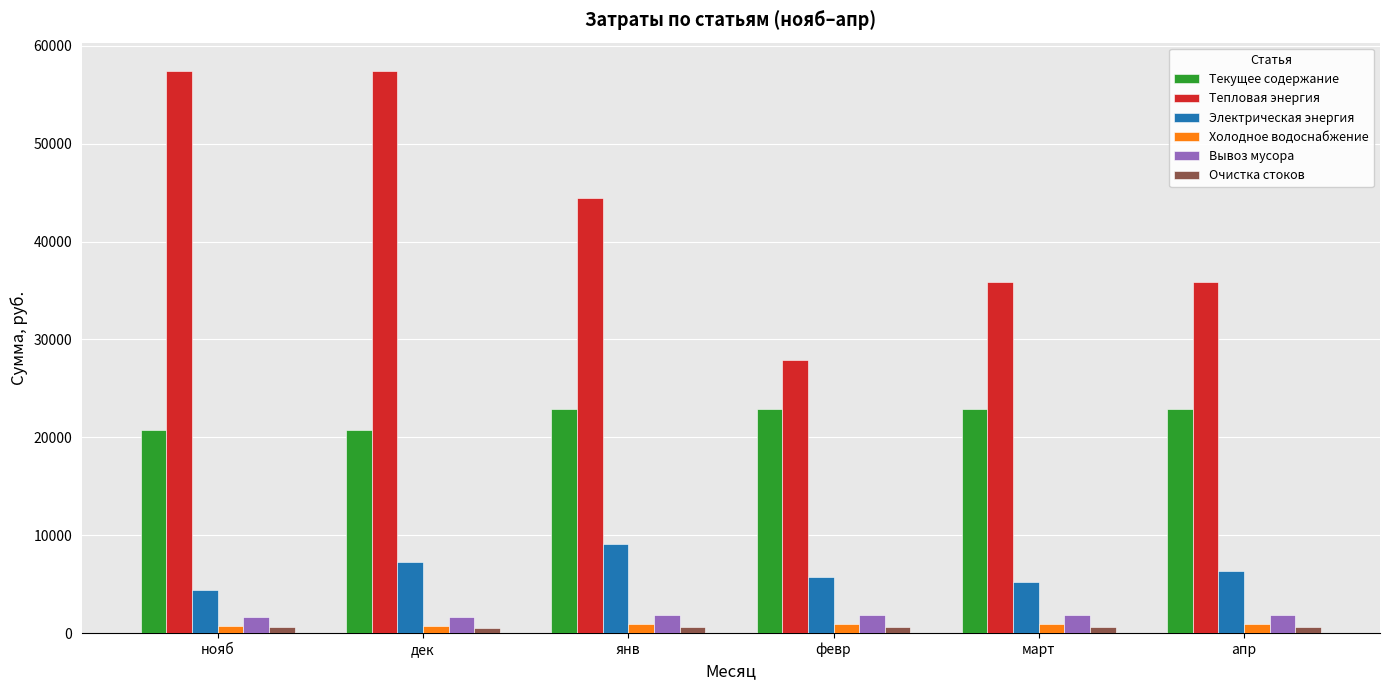

Where is Тепловая энергия nearest to the value 42650?

янв